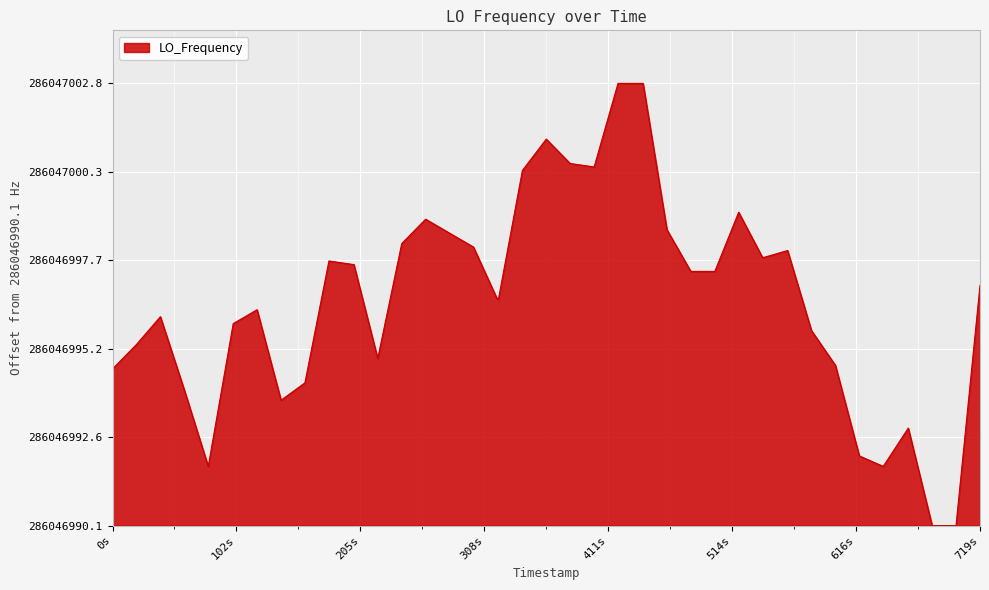

Reading left to right, list all the values displayed in this chart.

4.5	5.2	6.0	3.9	1.7	5.8	6.2	3.6	4.1	7.6	7.5	7.5	4.8	8.1	8.8	8.4	8.0	6.5	6.5	10.2	11.1	10.4	10.3	12.7	12.7	8.5	7.3	7.3	9.0	7.7	7.7	7.9	5.6	4.6	2.0	1.7	2.8	0.0	0.0	6.9